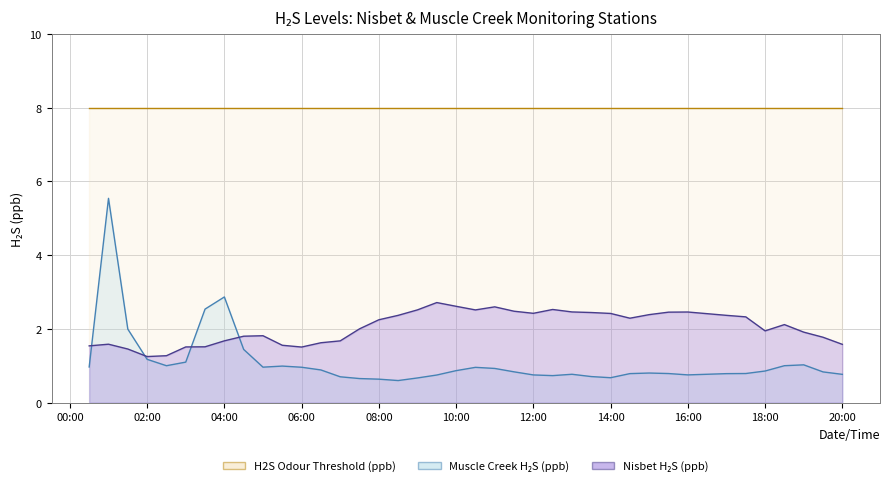

In Muscle Creek H2S (ppb), how many points are higher than both neighbors (excluding endpoints)?

7